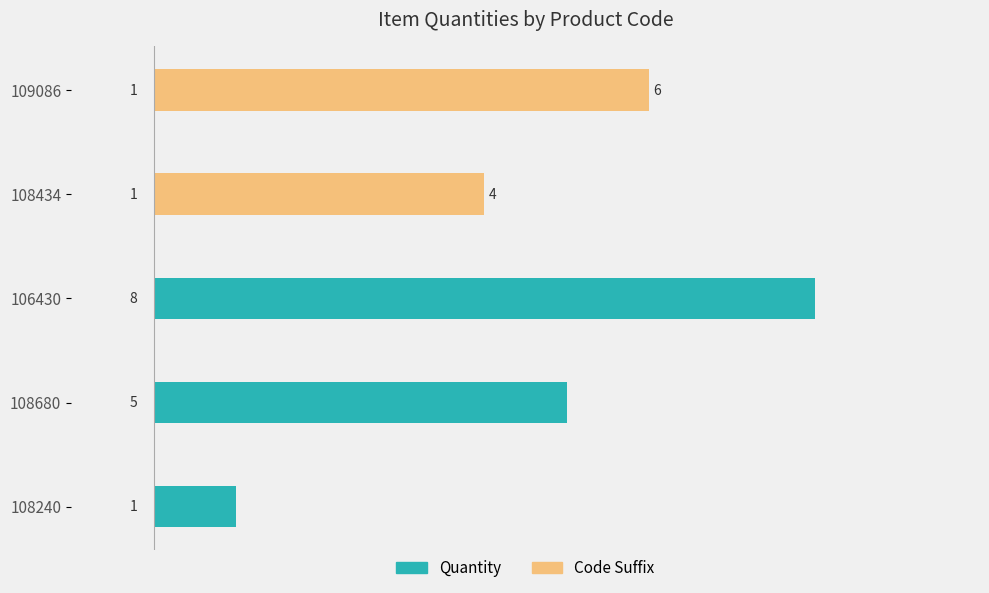

How many groups of bars are there?

5